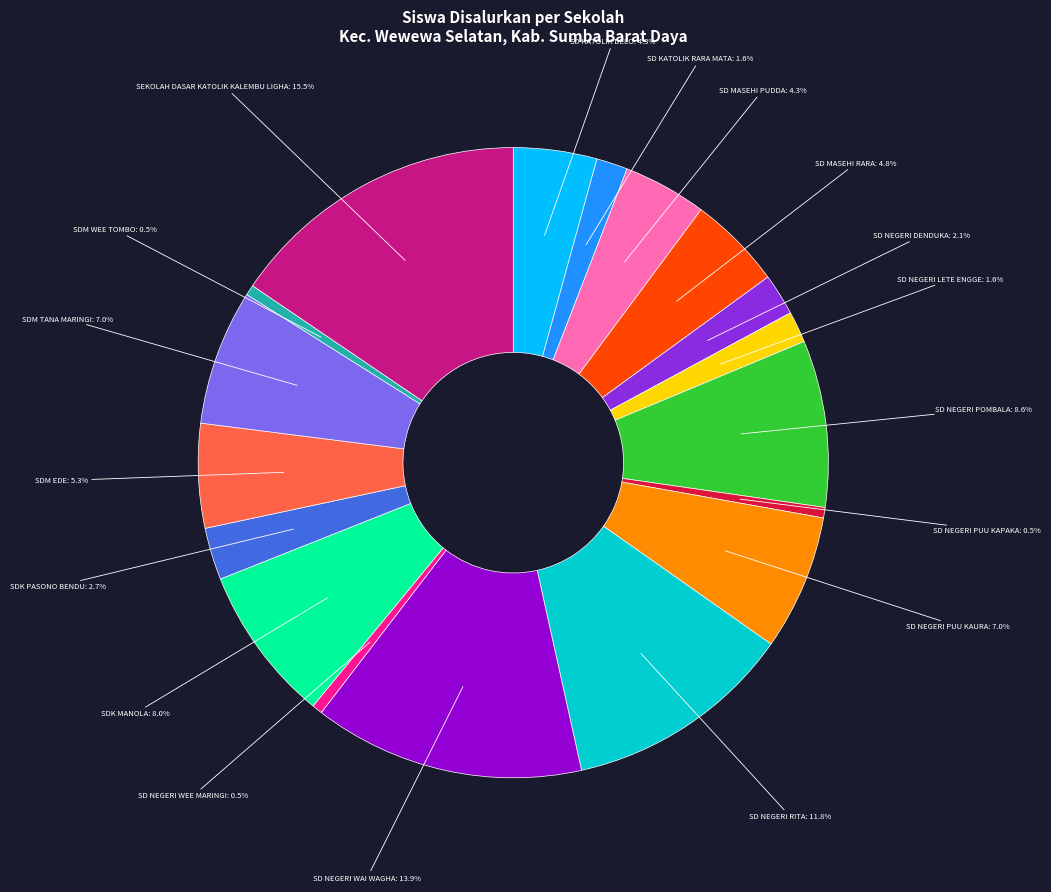

To the nearest percent, what is the difference between the largest and smallest slice percentages?

15%